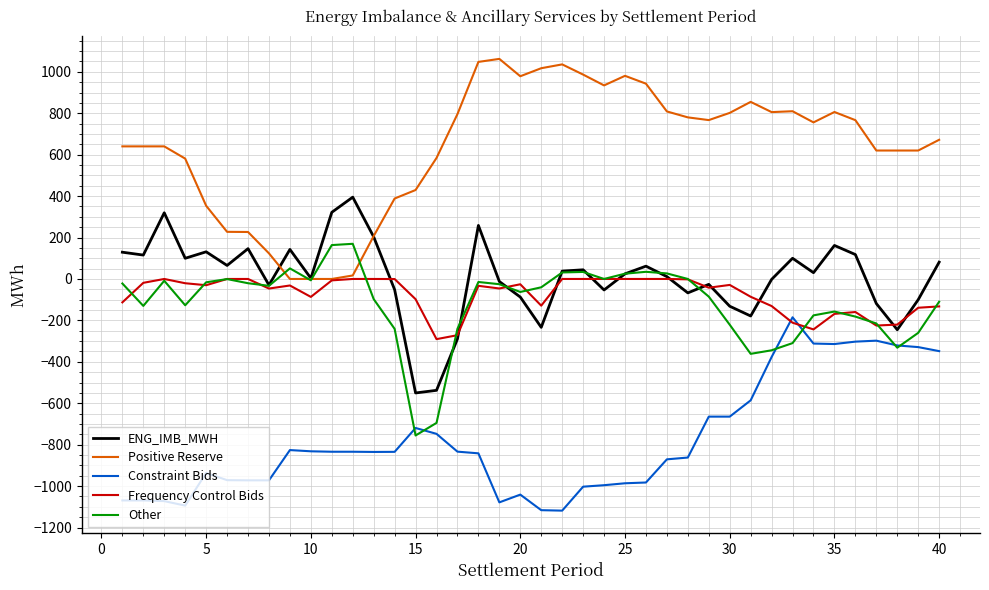

True or false: Frequency Control Bids and ENG_IMB_MWH intersect in this chart.

True